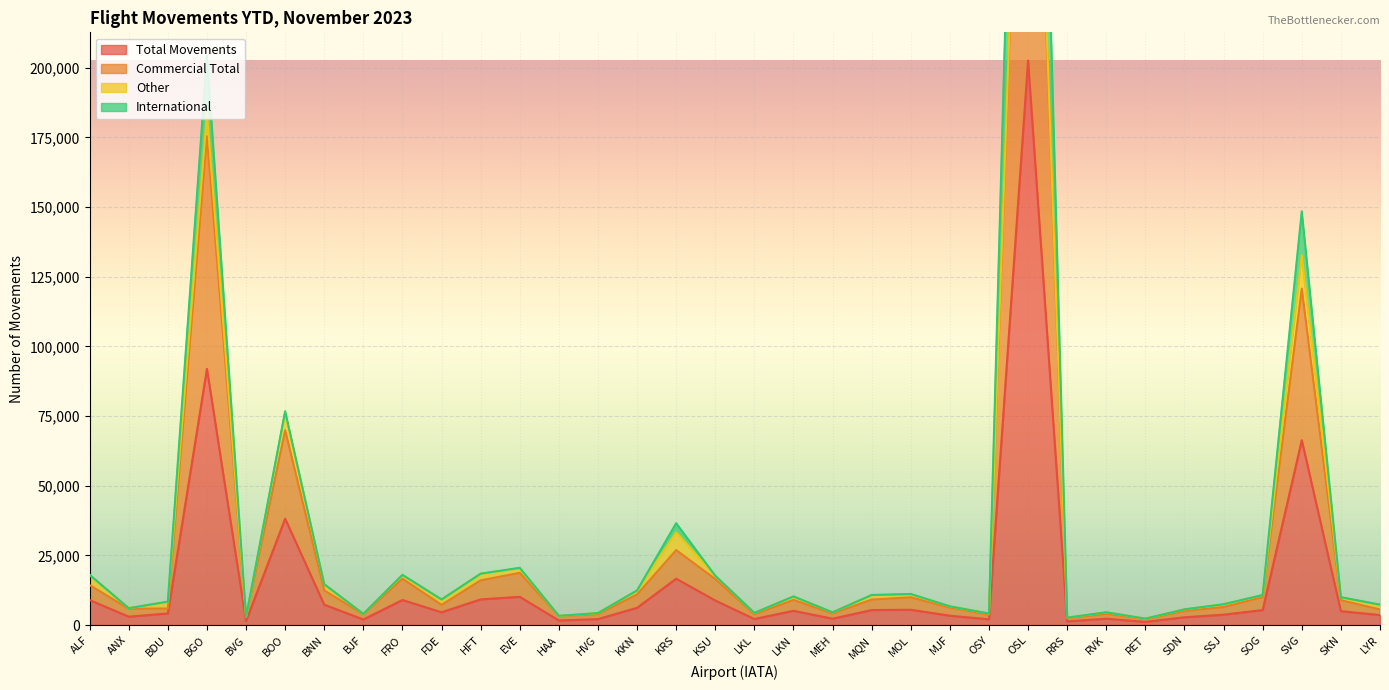

In Commercial Total, how many points are lower than both neighbors (excluding endpoints)?

10